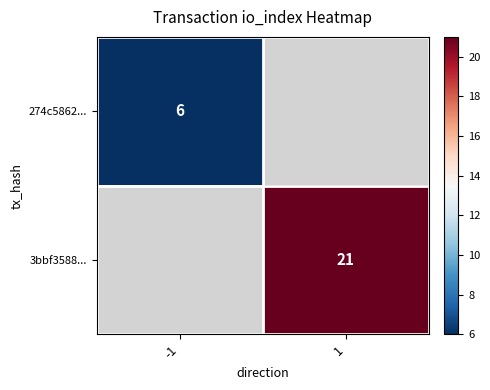

The value of 3bbf3588... at 1 is 5. True or false?

False